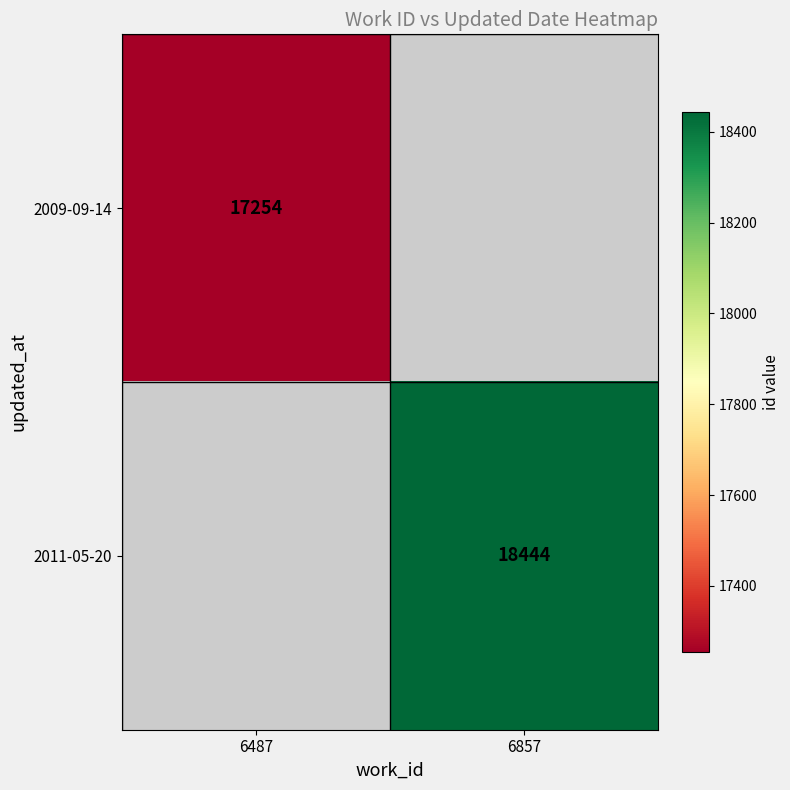

True or false: 2009-09-14 has a value of 29335 at 6487.

False